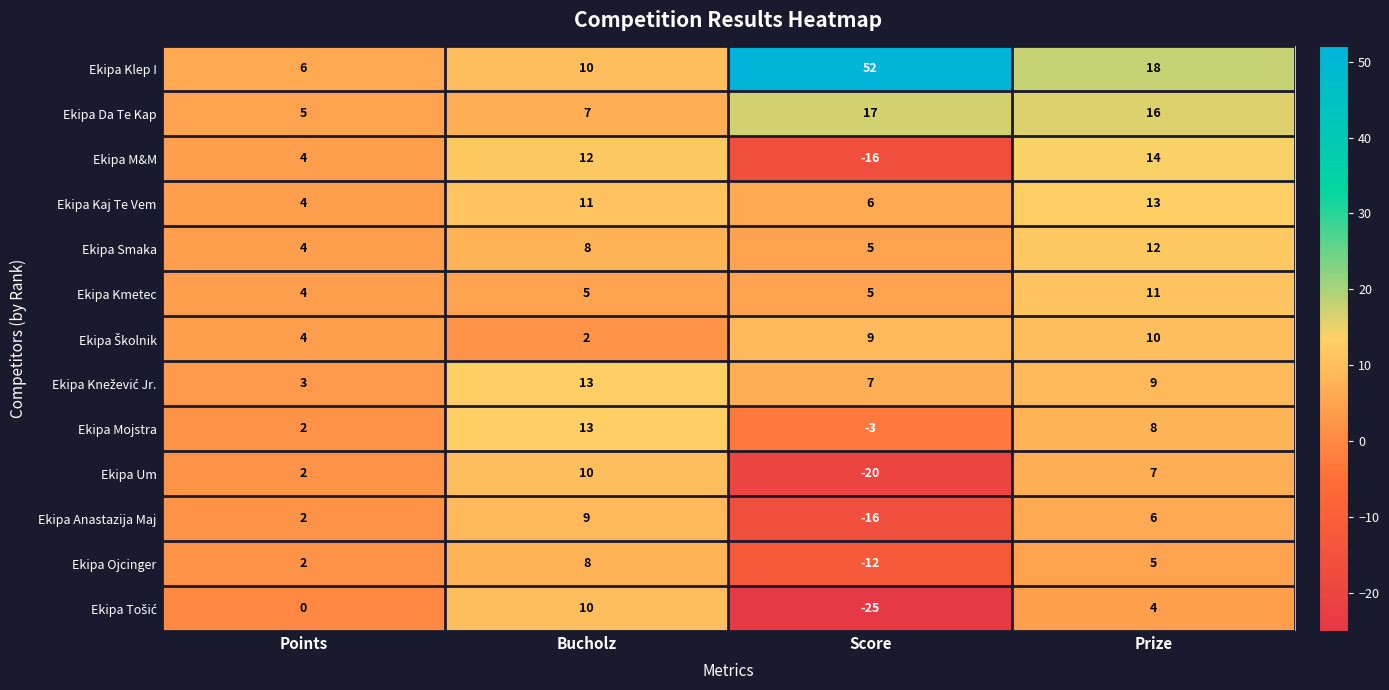

At which category does the chart reach its peak across all series?

Score